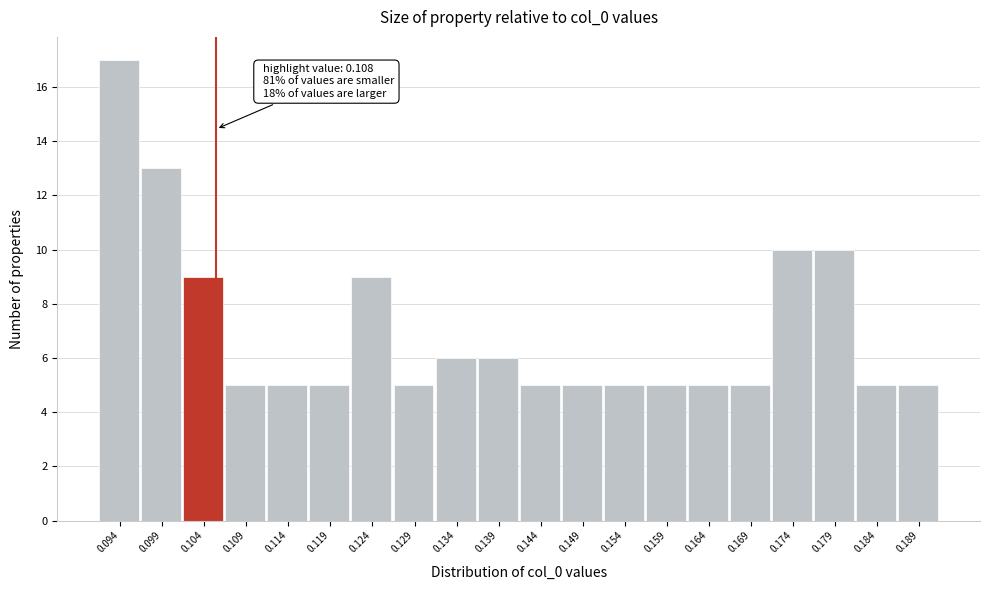

Reading left to right, what are all the values shown in this chart?

0.094=17	0.099=13	0.104=9	0.109=5	0.114=5	0.119=5	0.124=9	0.129=5	0.134=6	0.139=6	0.144=5	0.149=5	0.154=5	0.159=5	0.164=5	0.169=5	0.174=10	0.179=10	0.184=5	0.189=5